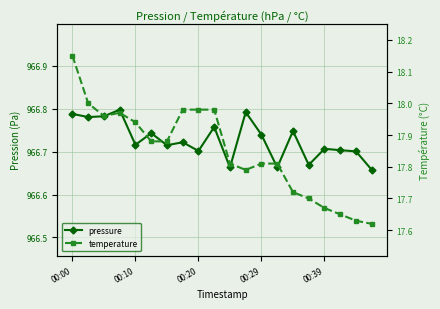

What is the label of the 8th point from the right?

00:29